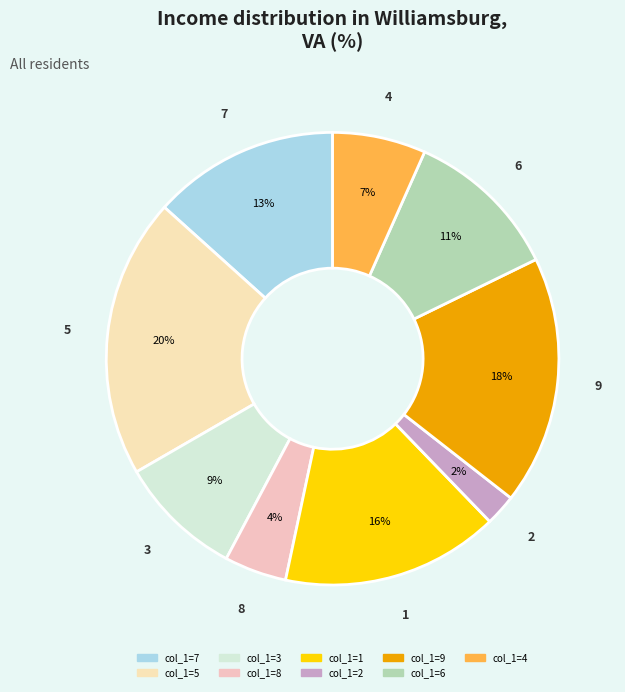

Which slice is the largest?

5